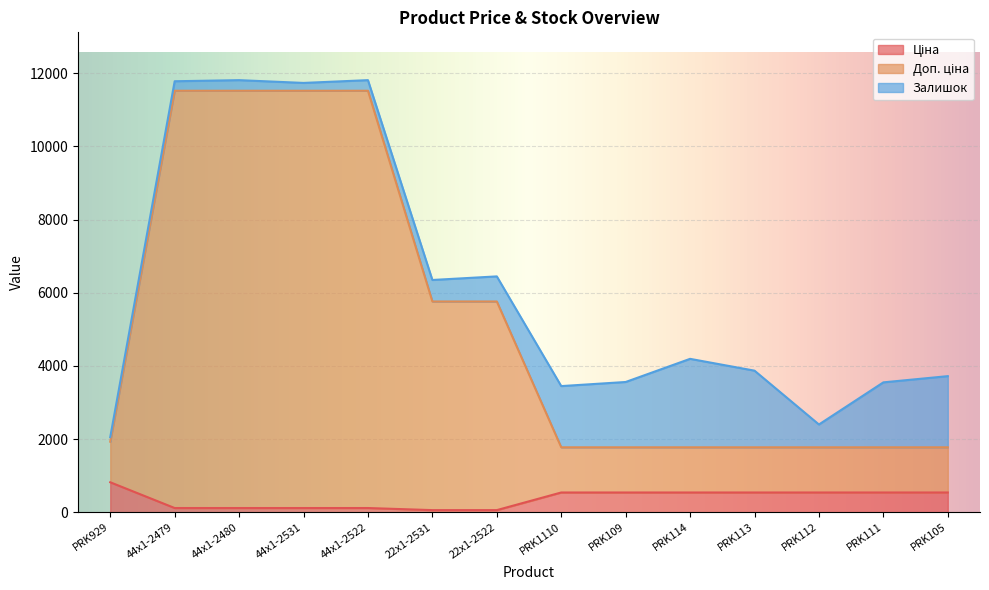

Where does the Ціна series first go above 539?

PRK929